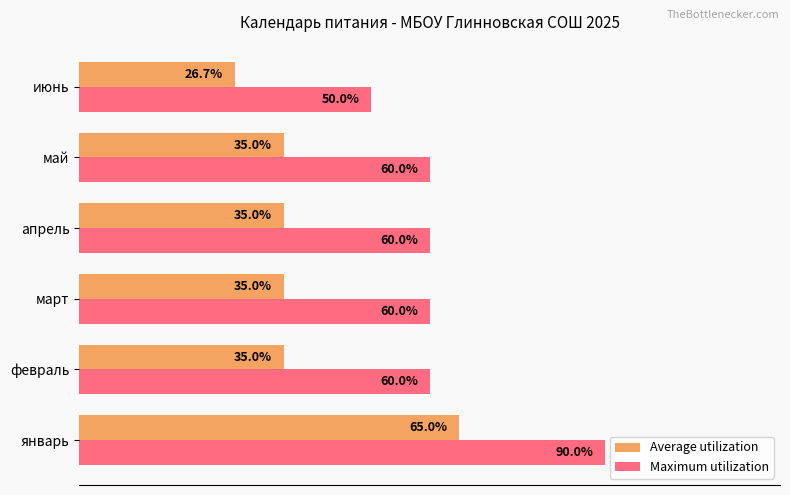

At which label does Maximum utilization reach its peak?

январь